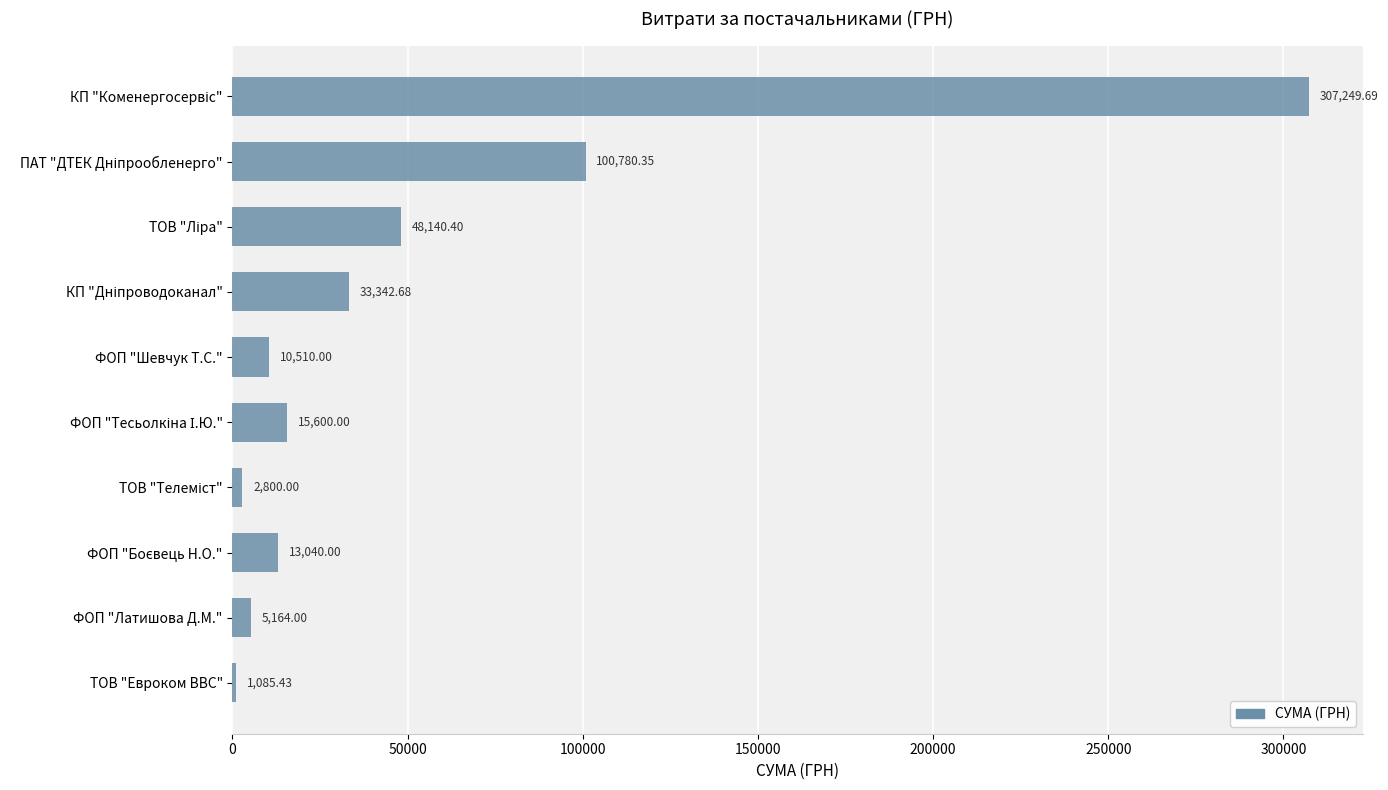

Which label corresponds to the smallest value in the chart?

ТОВ "Евроком ВВС"